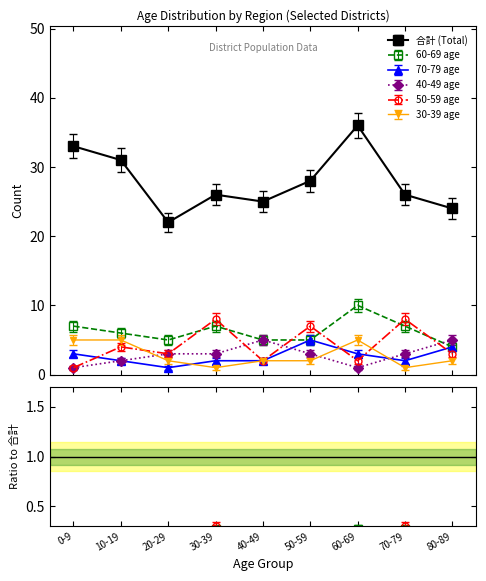

Is the value of 50-59 at 0-9 greater than the value of 70-79 at 10-19?

No